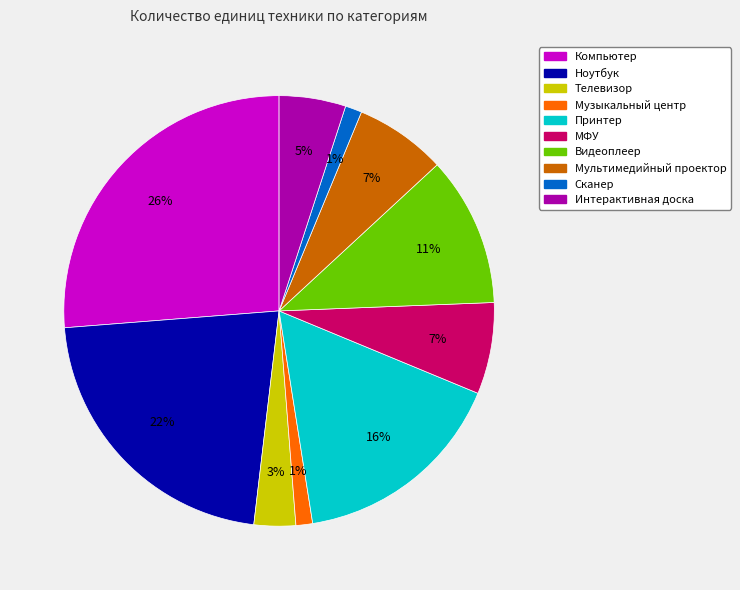

What percentage is the Компьютер slice, to the nearest percent?

26%